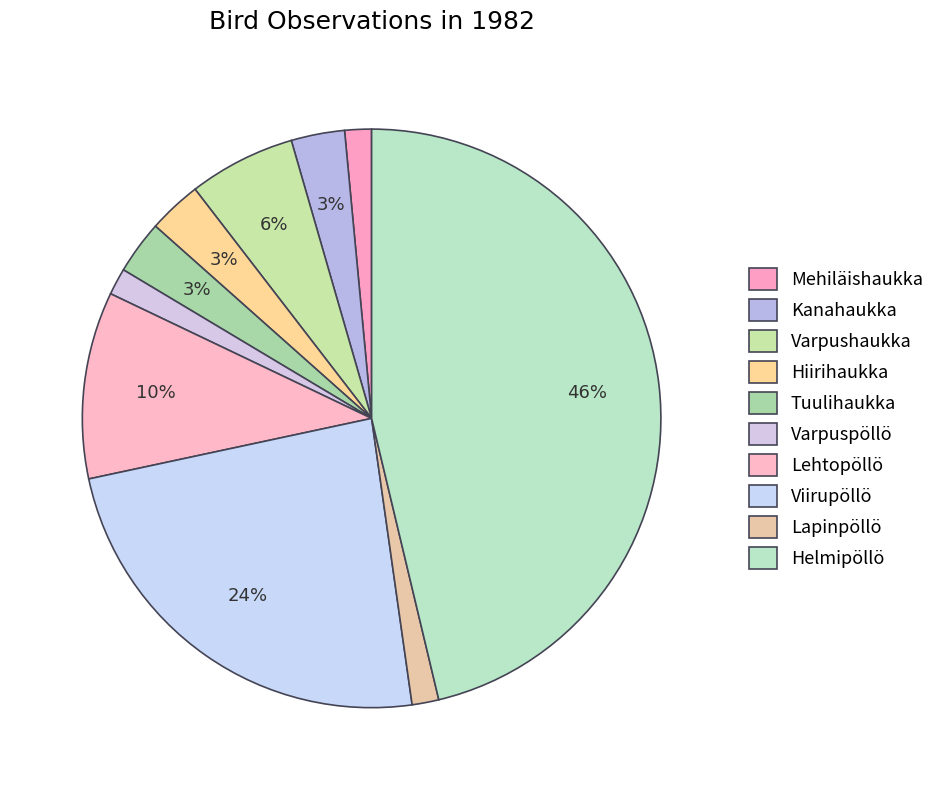

Does Helmipöllö account for over 50% of the chart?

No